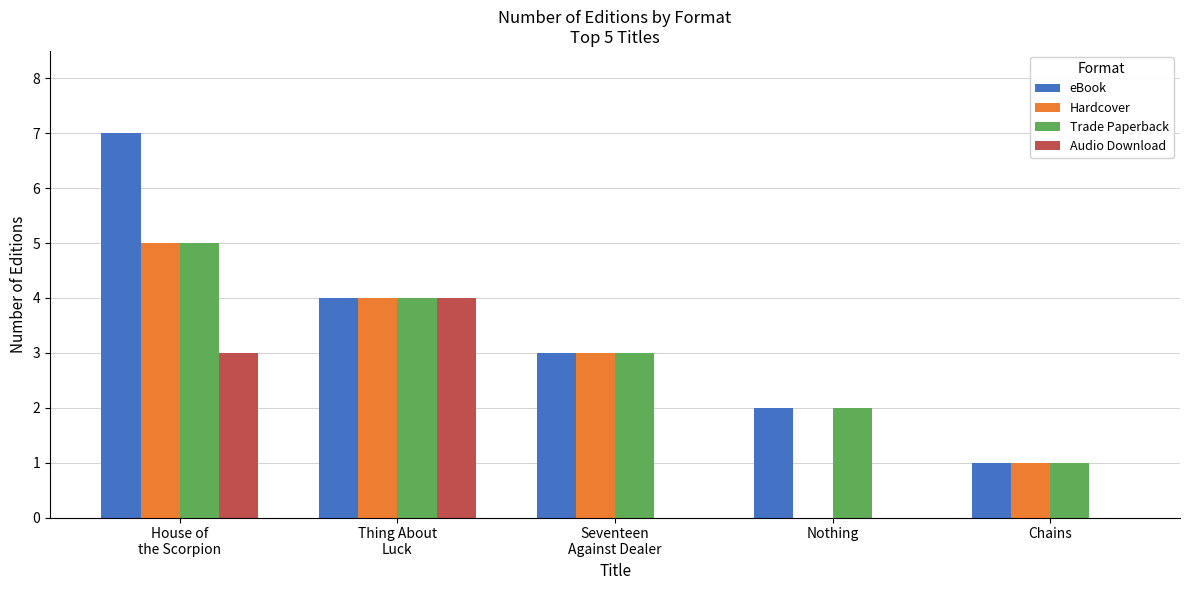

How many data points does each series have?

5